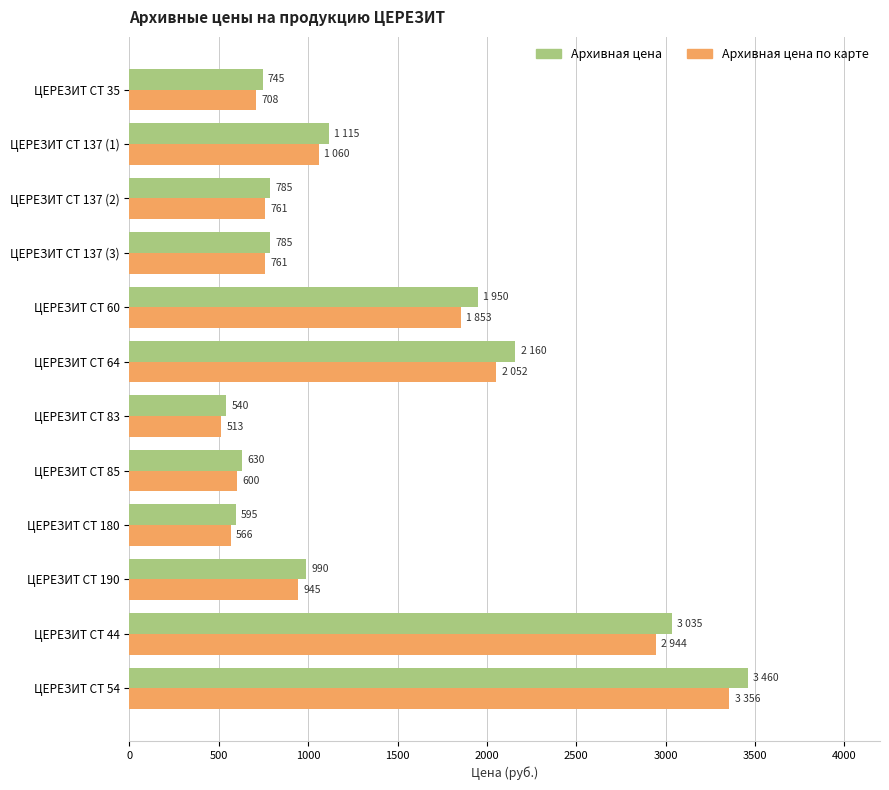

Which series has the widest spread of values?

Архивная цена